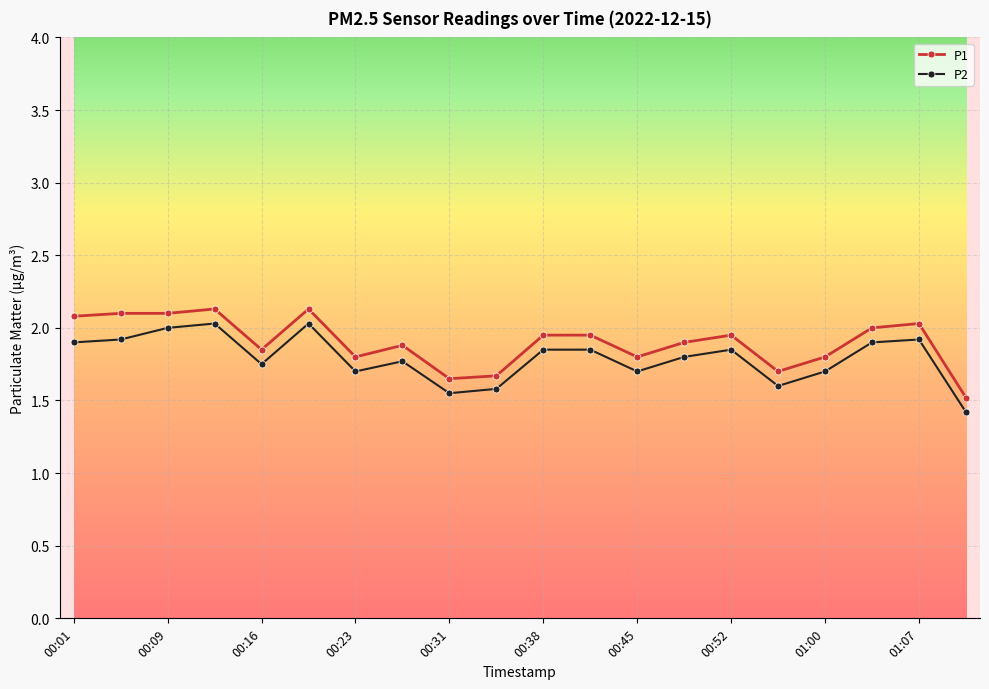

What is the value of the P1 point at the 2nd from the left?

2.1